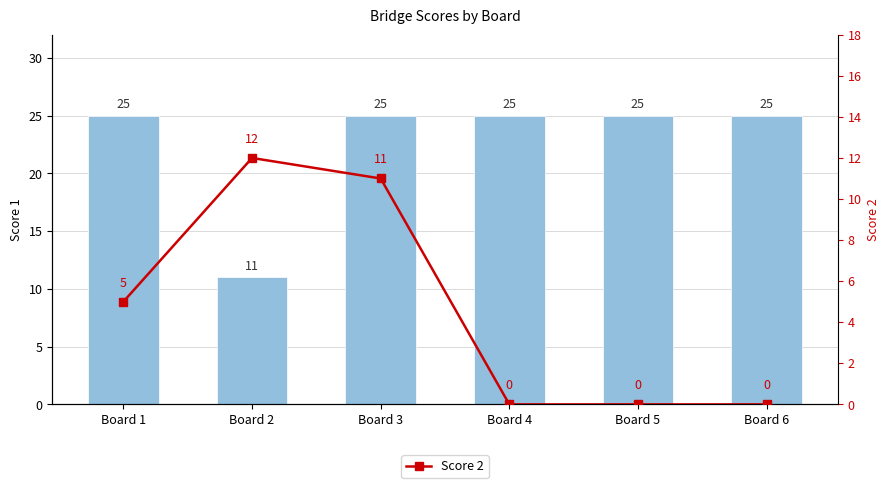

How many categories are shown in the chart?

6